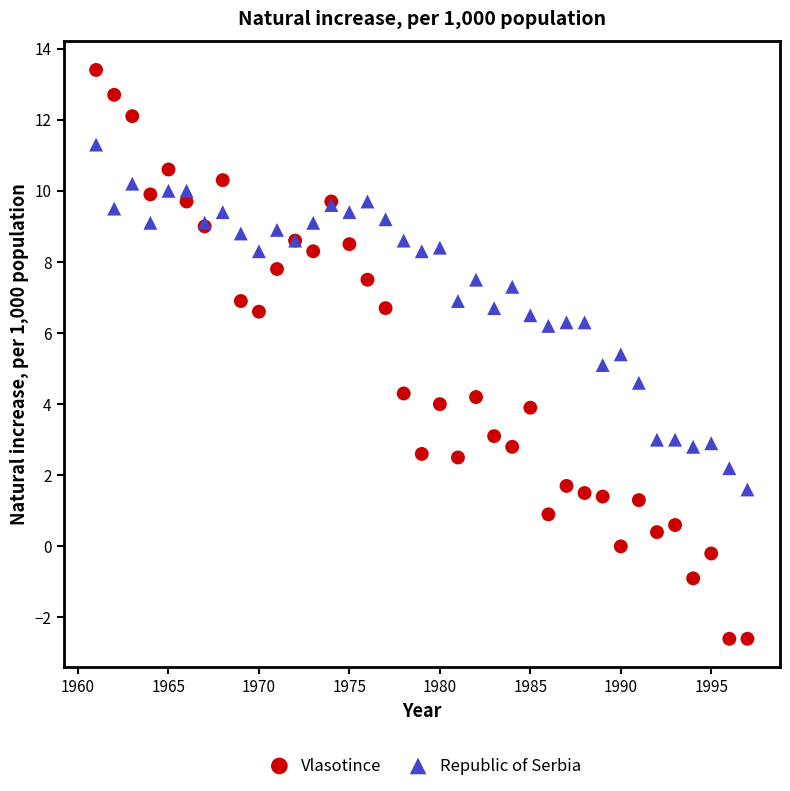

Which series reaches the minimum Y coordinate?

Vlasotince